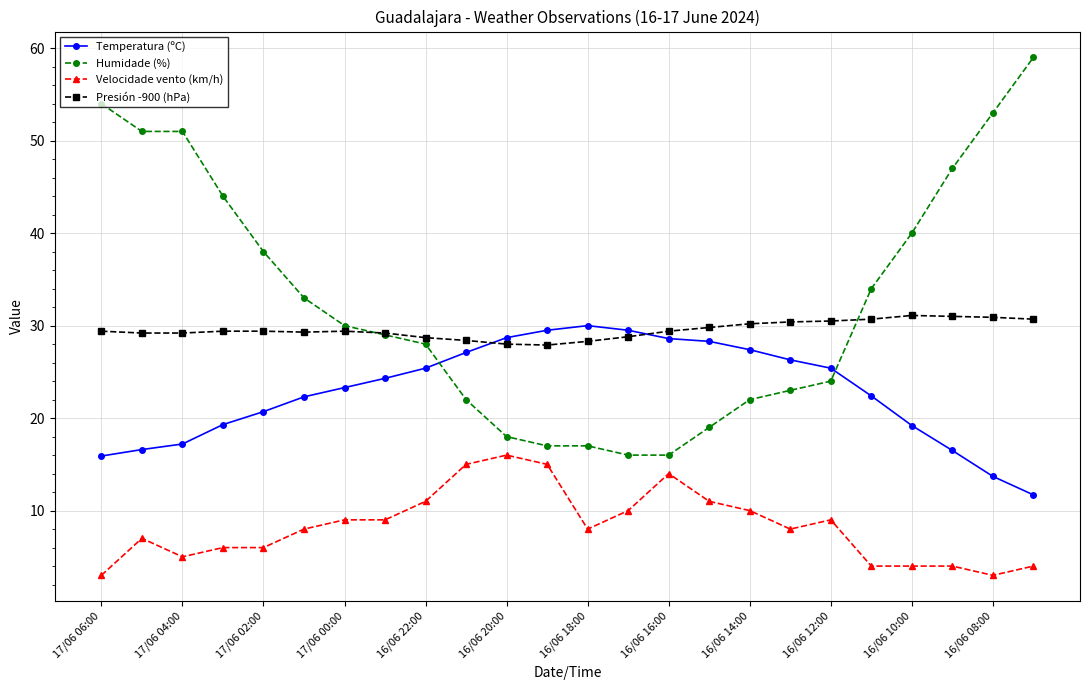

Which series has the widest spread of values?

Humidade (%)